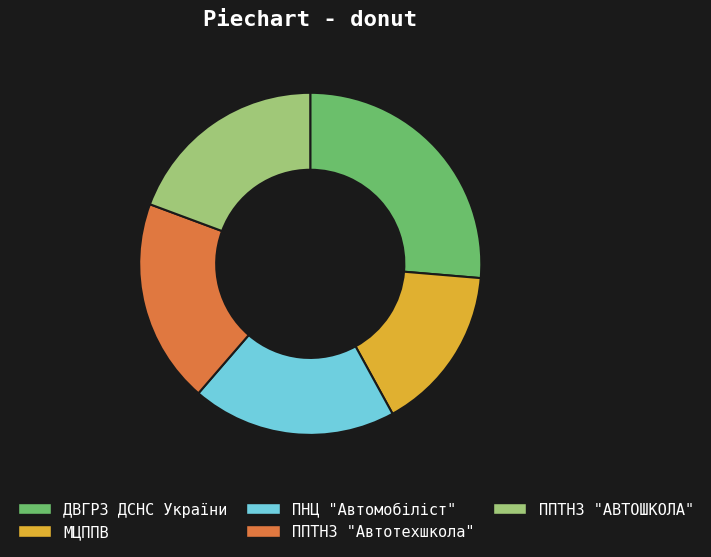

Does ПНЦ "Автомобіліст" account for over 50% of the chart?

No